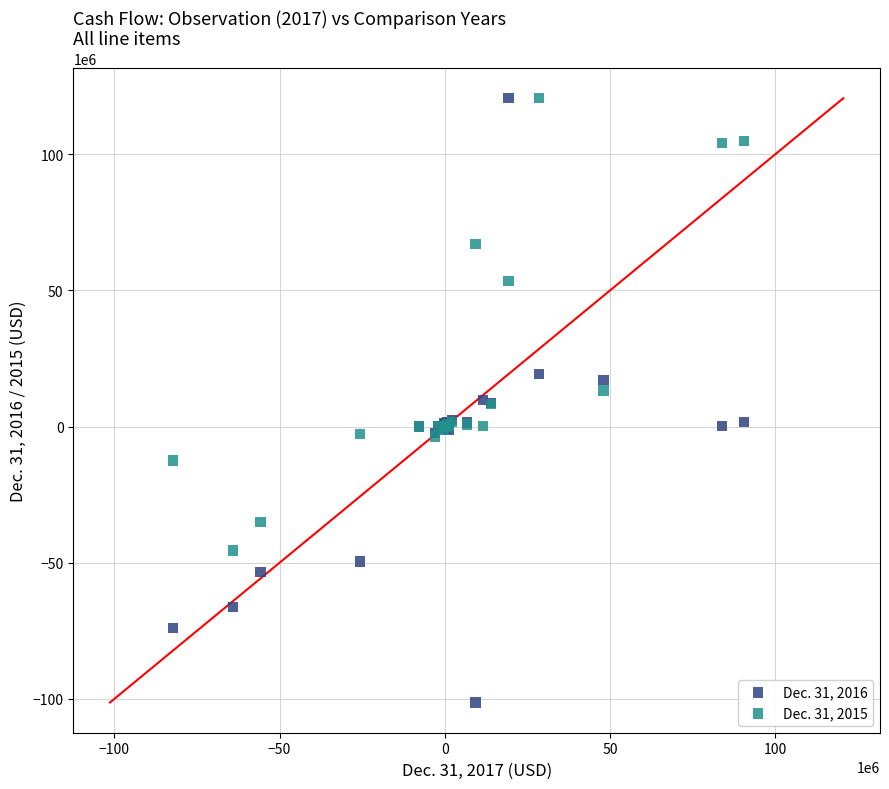

Which series has the widest spread of Y values?

Dec. 31, 2016